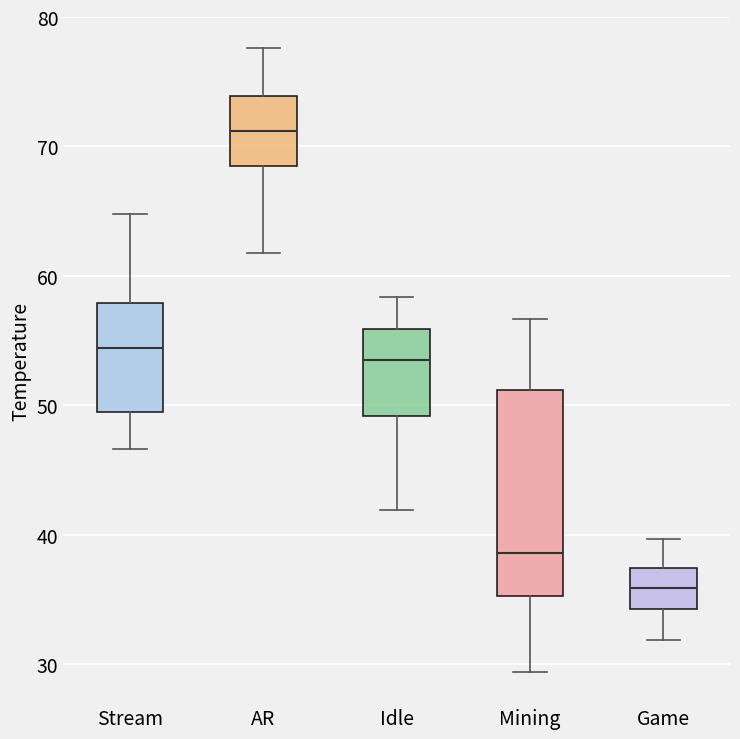

Reading left to right, transcribe this box plot: for each box, give where its median line is, the range the box spans, and where its two whiskers end, as read against the y-axis. The values are not printed on the chart, so give them approximately, as read against the axis.

Stream: median 54, box 50 to 58, whiskers 47 to 65
AR: median 71, box 69 to 74, whiskers 62 to 78
Idle: median 54, box 49 to 56, whiskers 42 to 58
Mining: median 39, box 35 to 51, whiskers 29 to 57
Game: median 36, box 34 to 37, whiskers 32 to 40